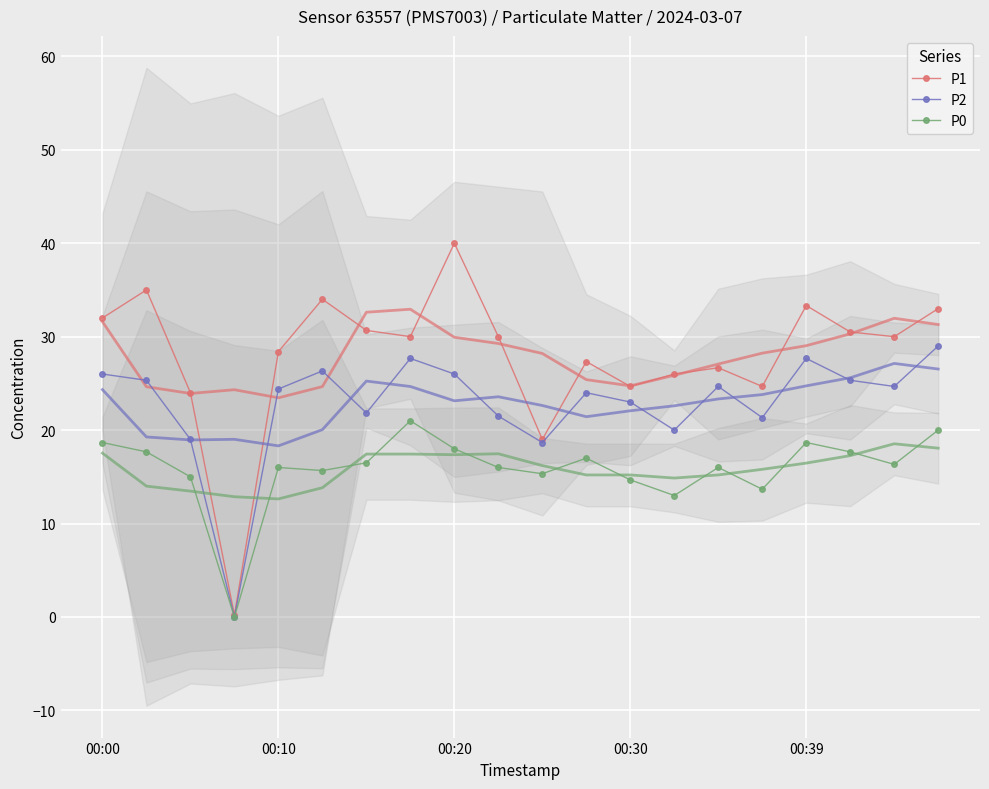

What value does the P1 series have at 18?

30.0